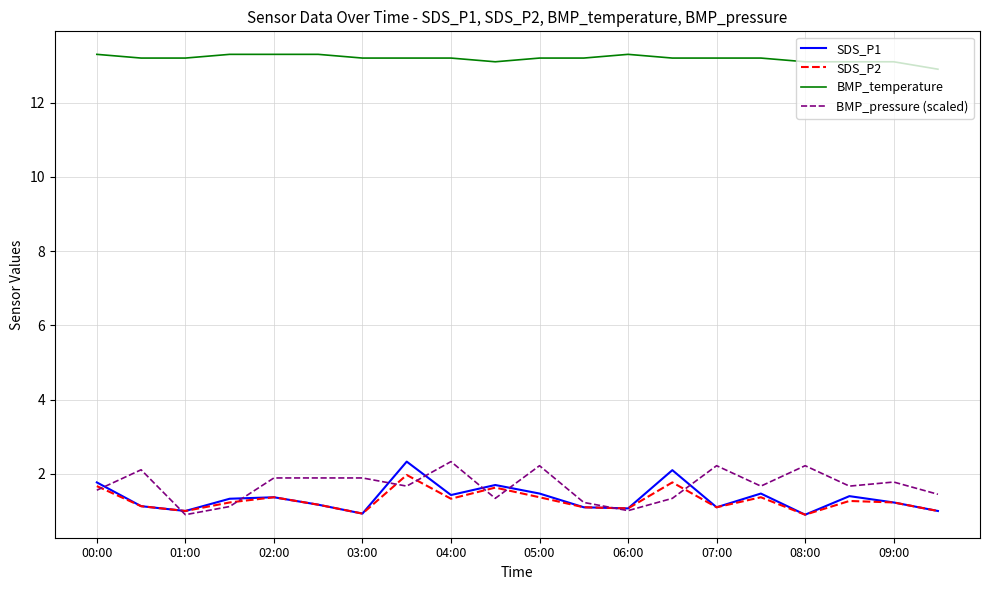

True or false: BMP_temperature and SDS_P2 intersect in this chart.

False